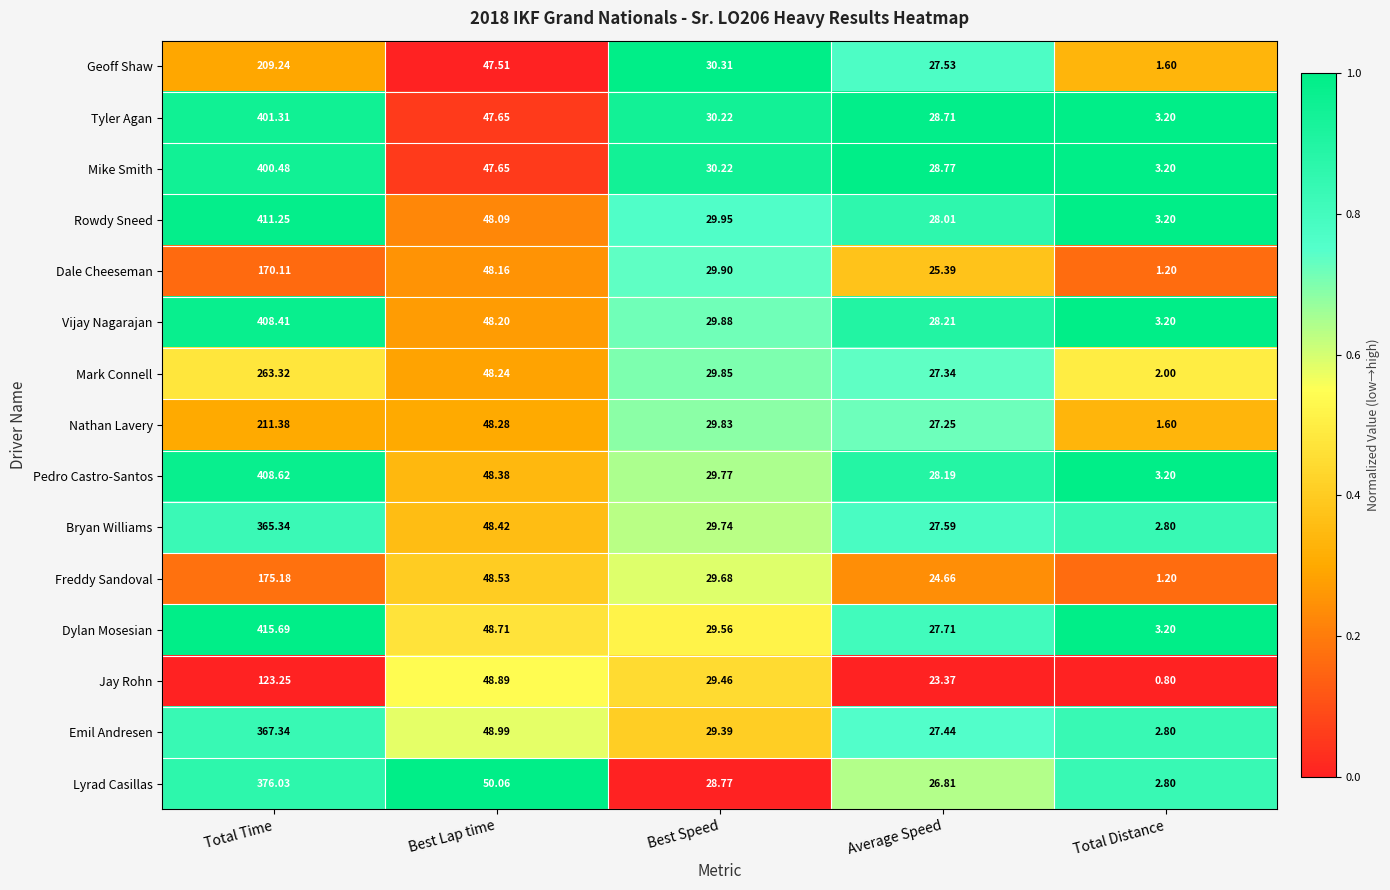

What is the maximum value shown in the chart?

415.7